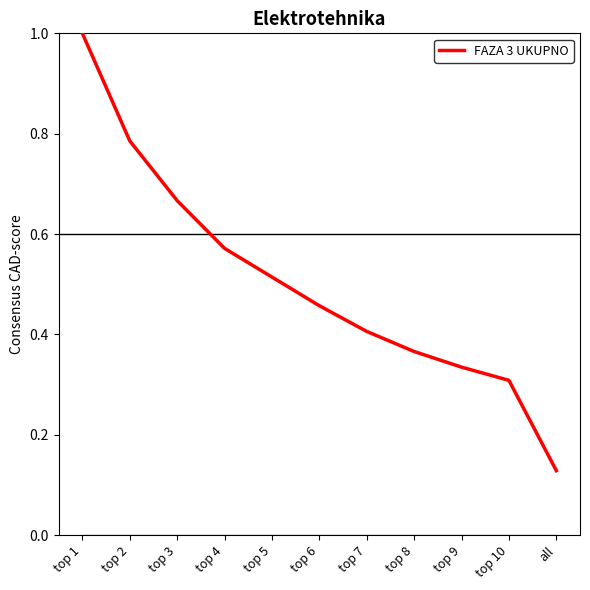

What is the spread (max minus min) of values at top 5?

0.5